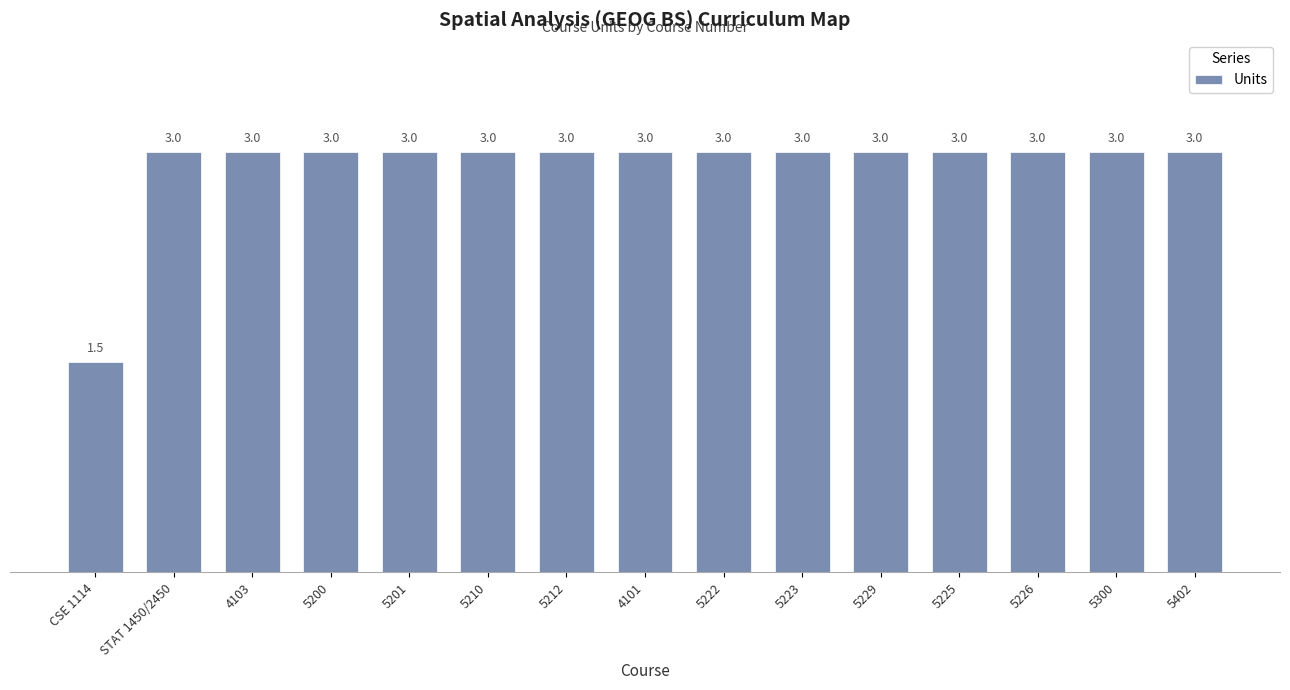

What is the average value?

2.9